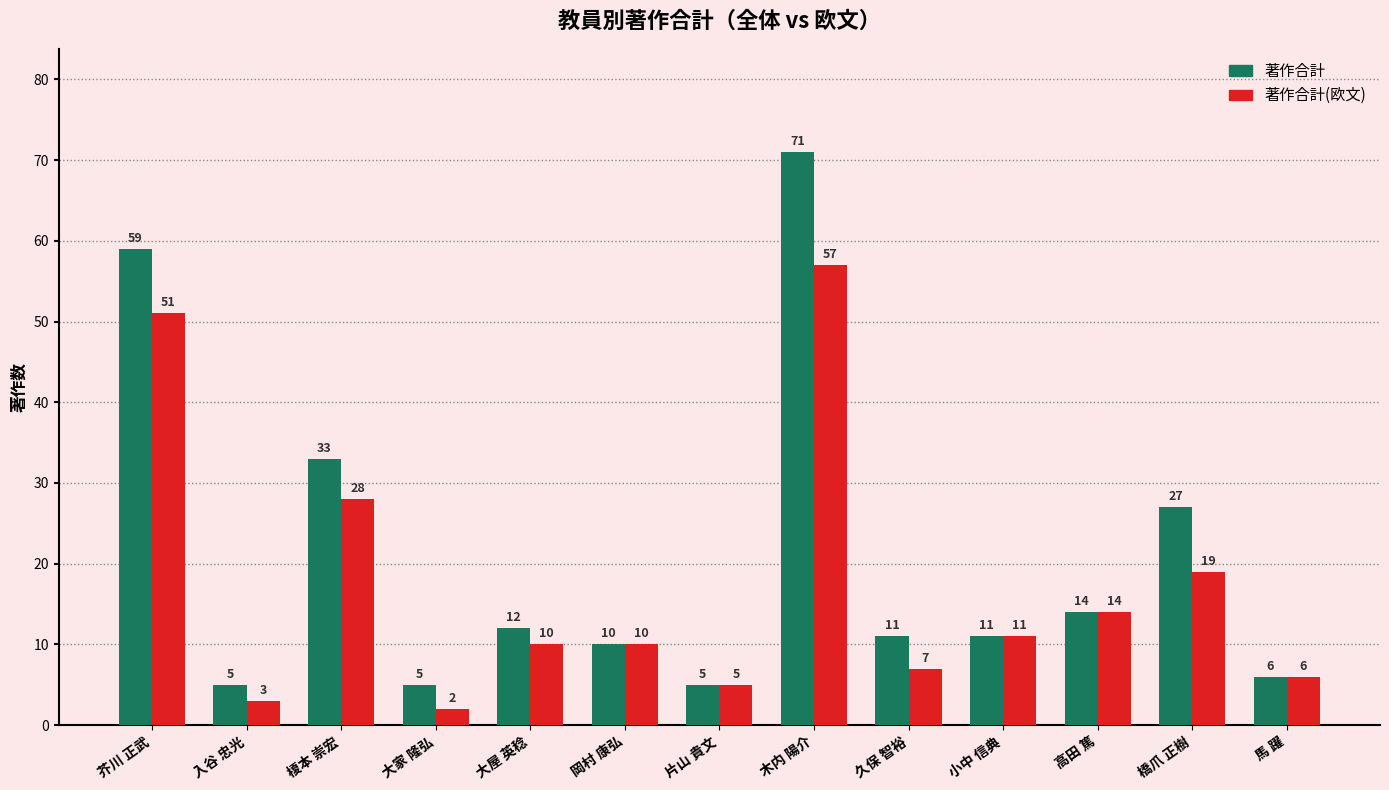

Is it true that 著作合計 equals 4 at 小中 信典?

False